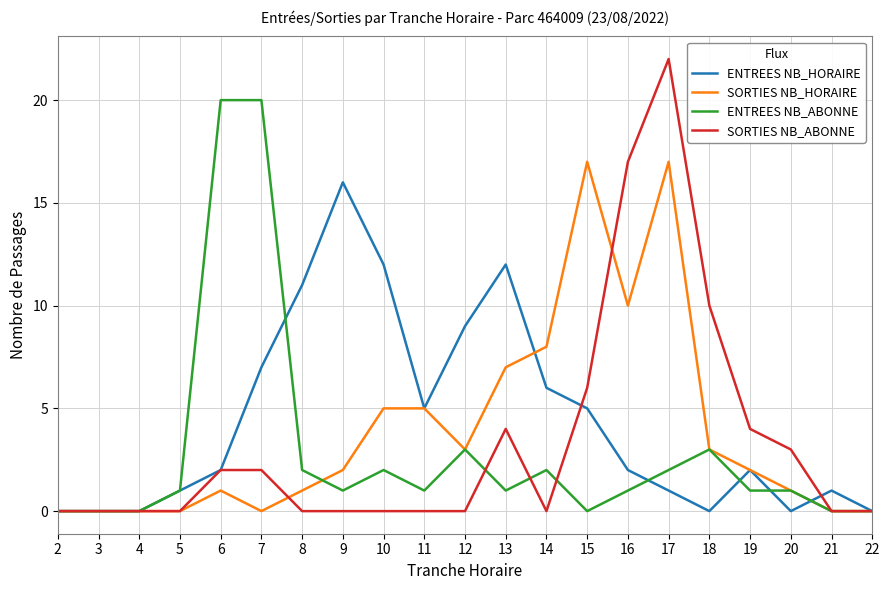

Which series changed the most between 6 and 20?

ENTREES NB_ABONNE